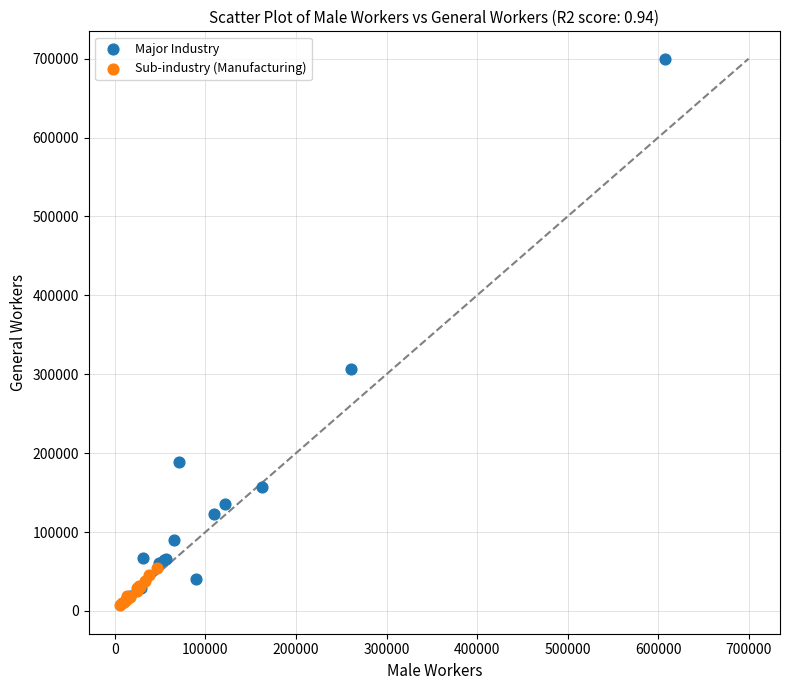

Which series has the largest Y range (max minus min)?

Major Industry